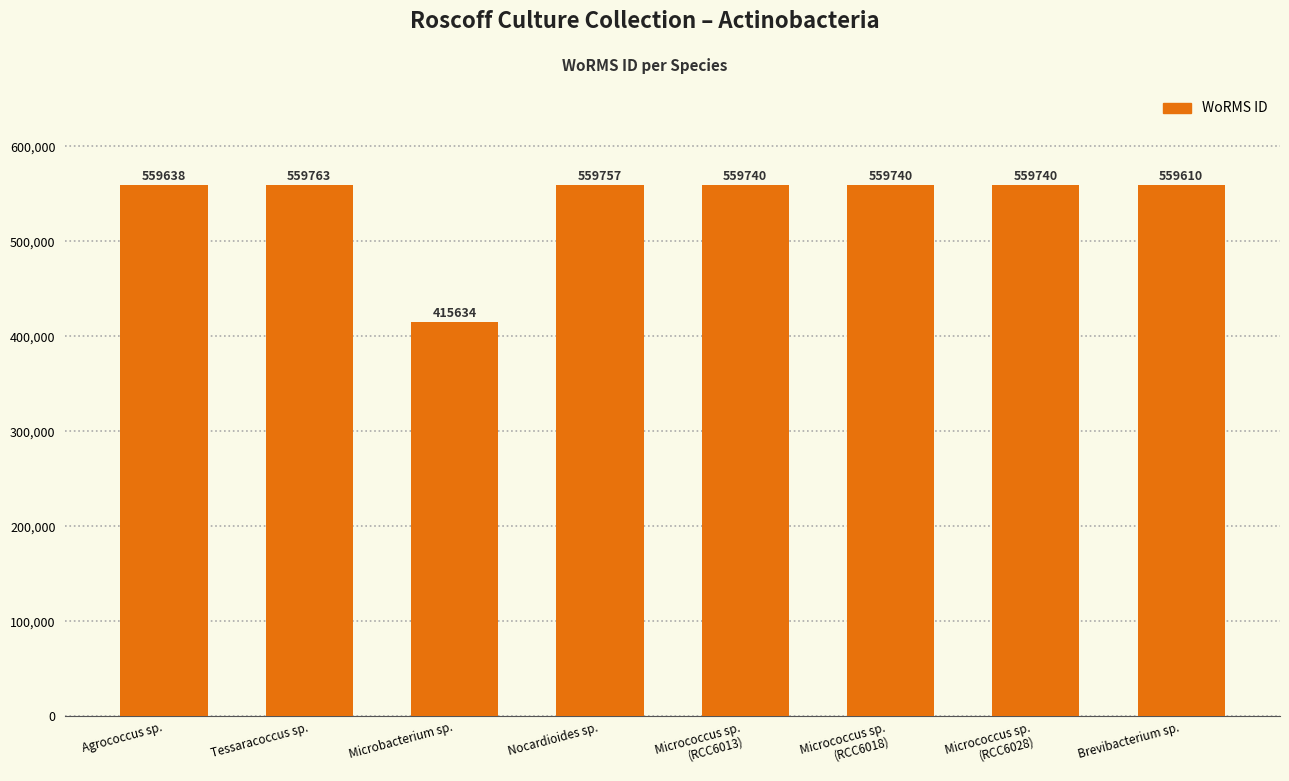

At which label is the value closest to 487698?

Brevibacterium sp.